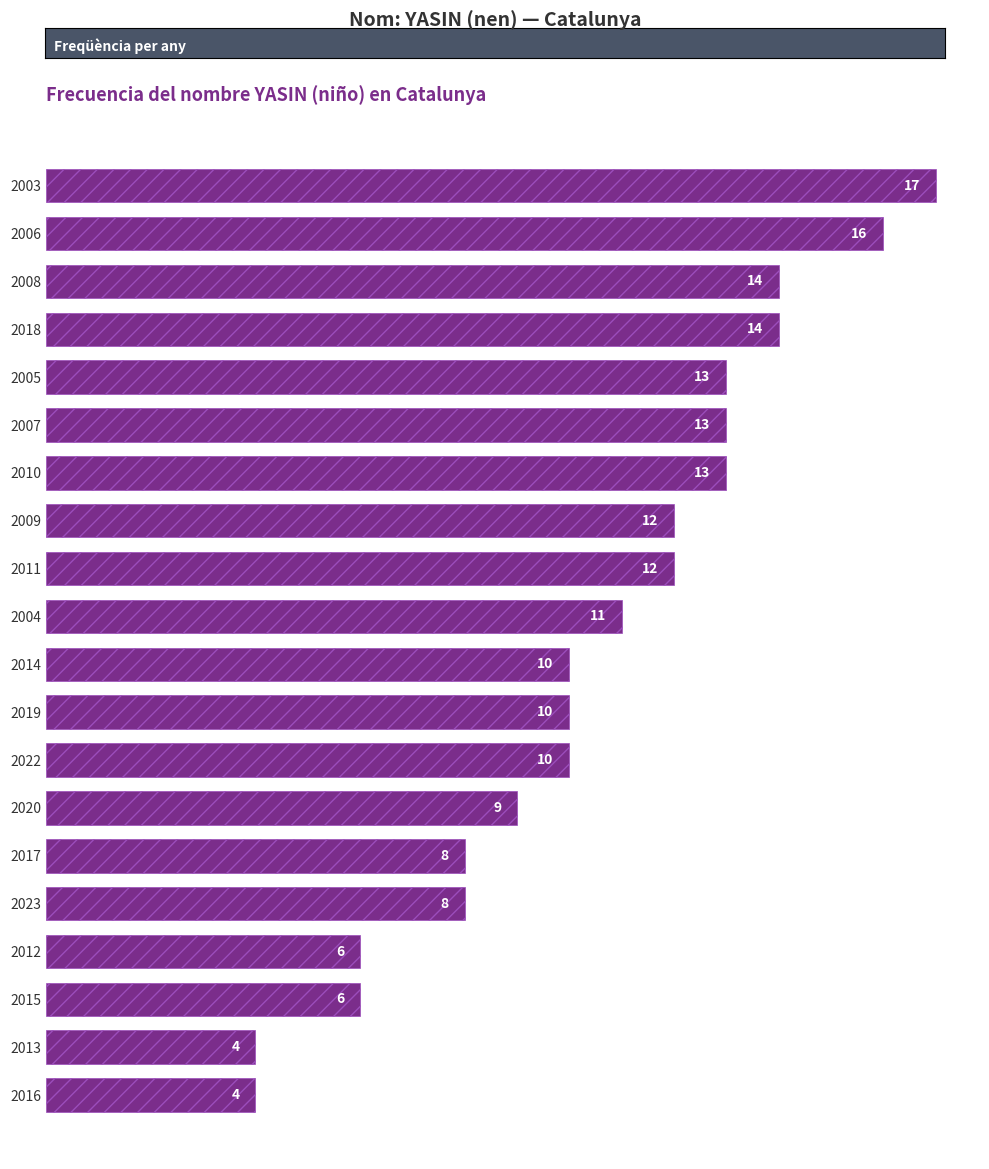

Reading bottom to top, list all the values displayed in this chart.

4	4	6	6	8	8	9	10	10	10	11	12	12	13	13	13	14	14	16	17